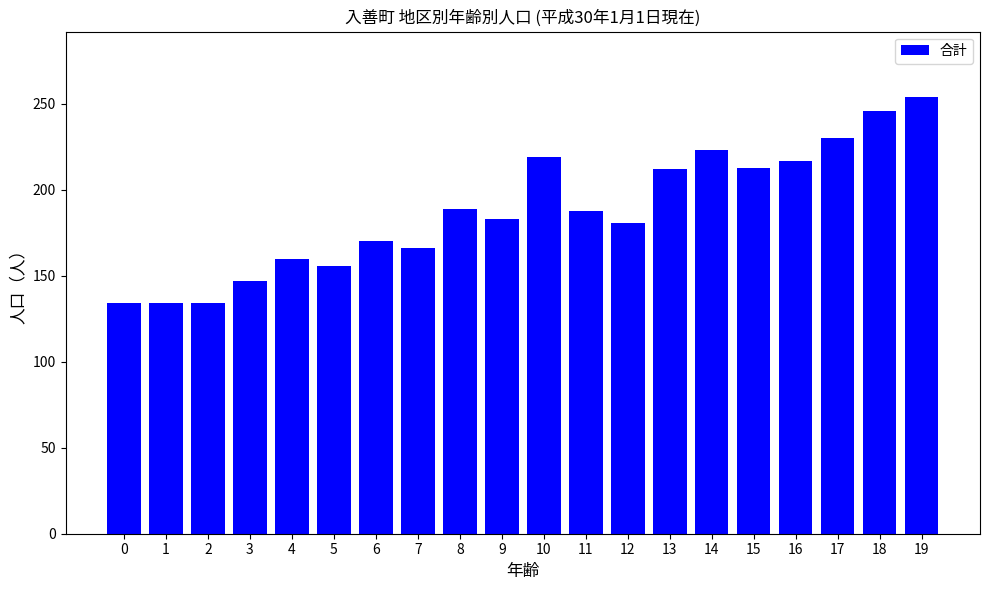

What is the value of the 9th bar from the left?

189